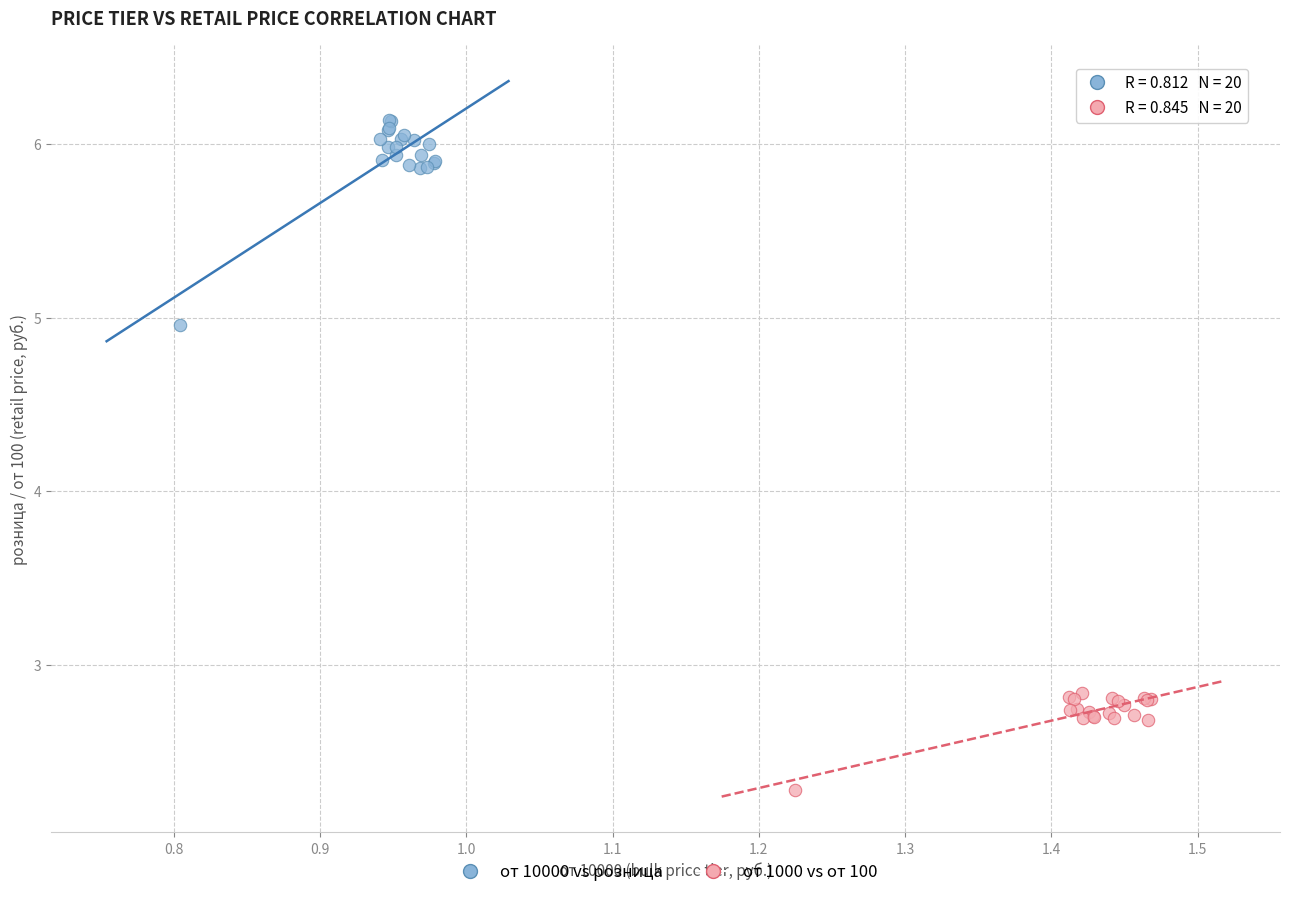

Which series has the largest Y range (max minus min)?

от 10000 vs розница